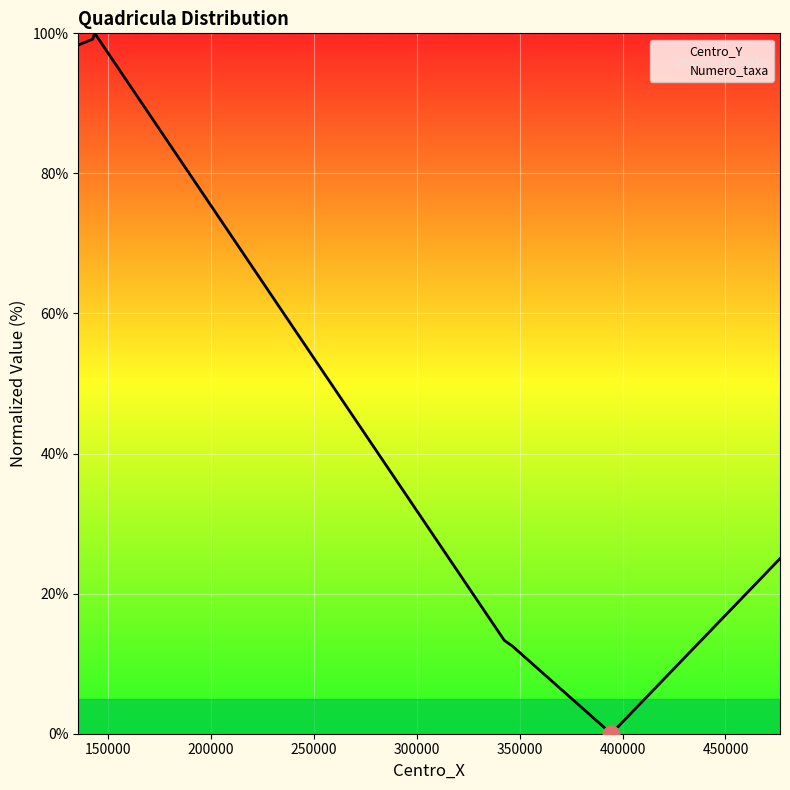

What is the difference between the maximum and minimum values in the Centro_Y series?

100.0